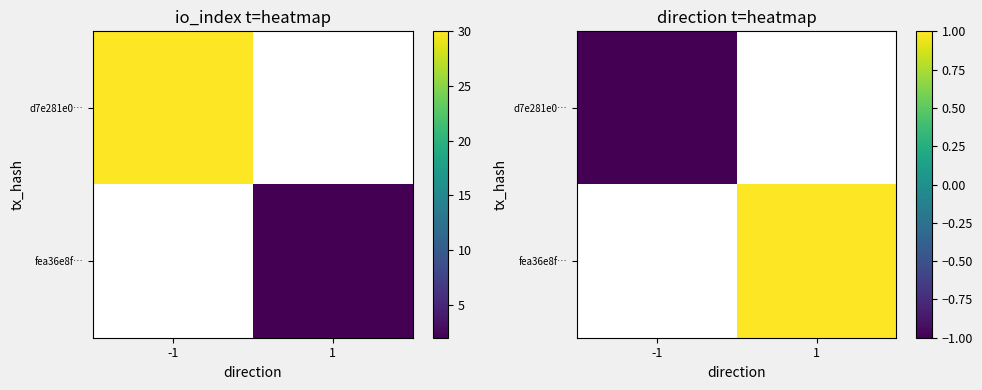

Which series has the largest range (max minus min)?

d7e281e0…